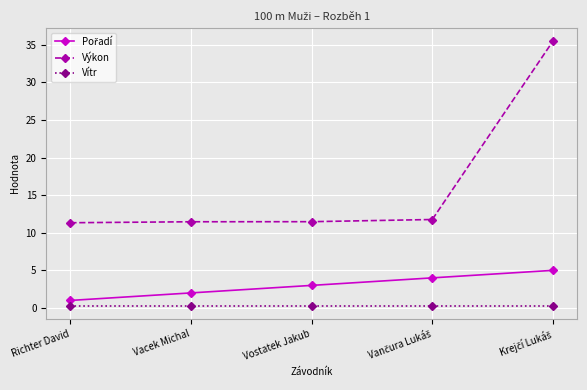

Which series has the largest range (max minus min)?

Výkon